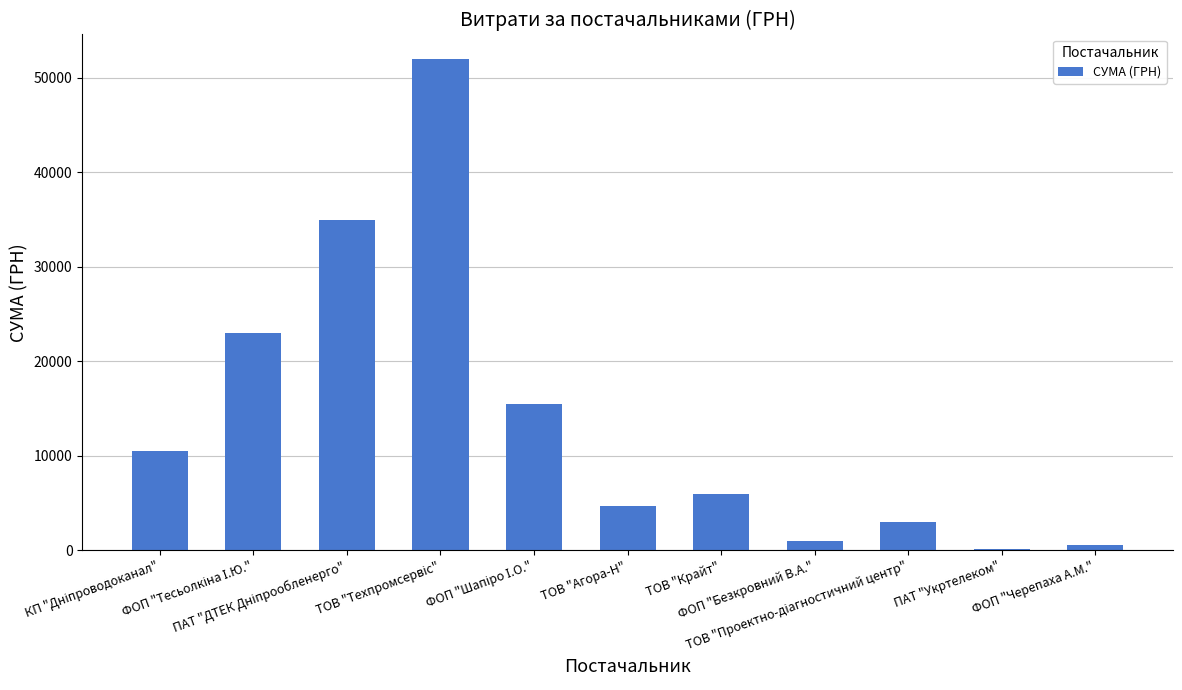

What is the sum of all values?

151389.3